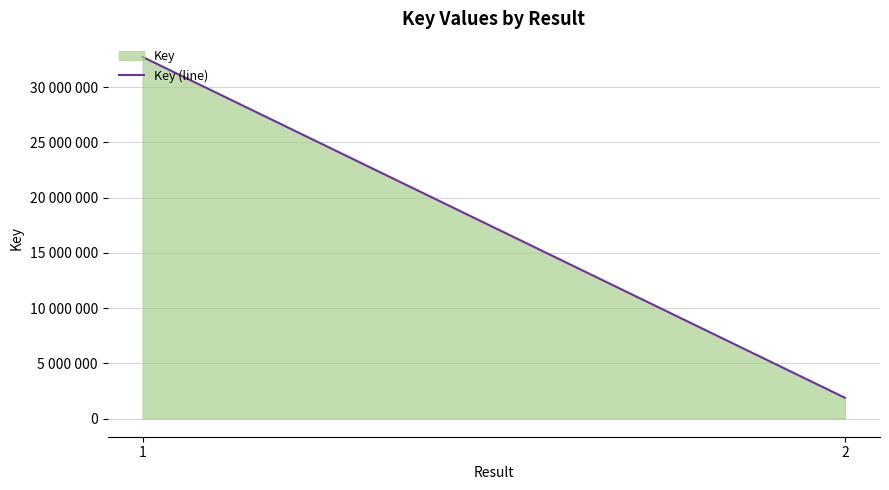

Reading left to right, extract all data points from this chart.

32722519	1888213